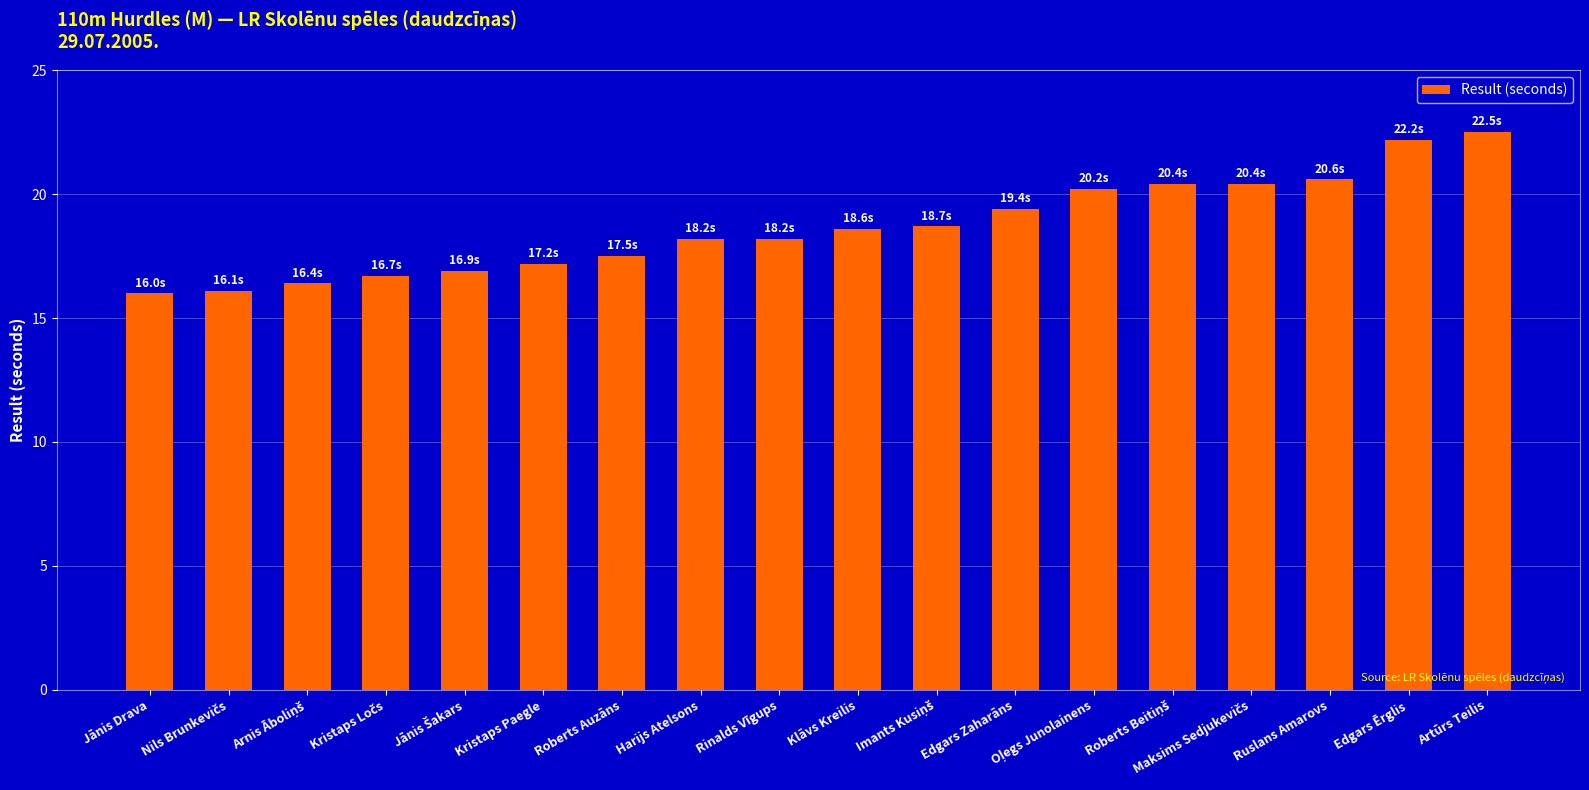

True or false: the data shows 4.0 at Jānis Drava.

False